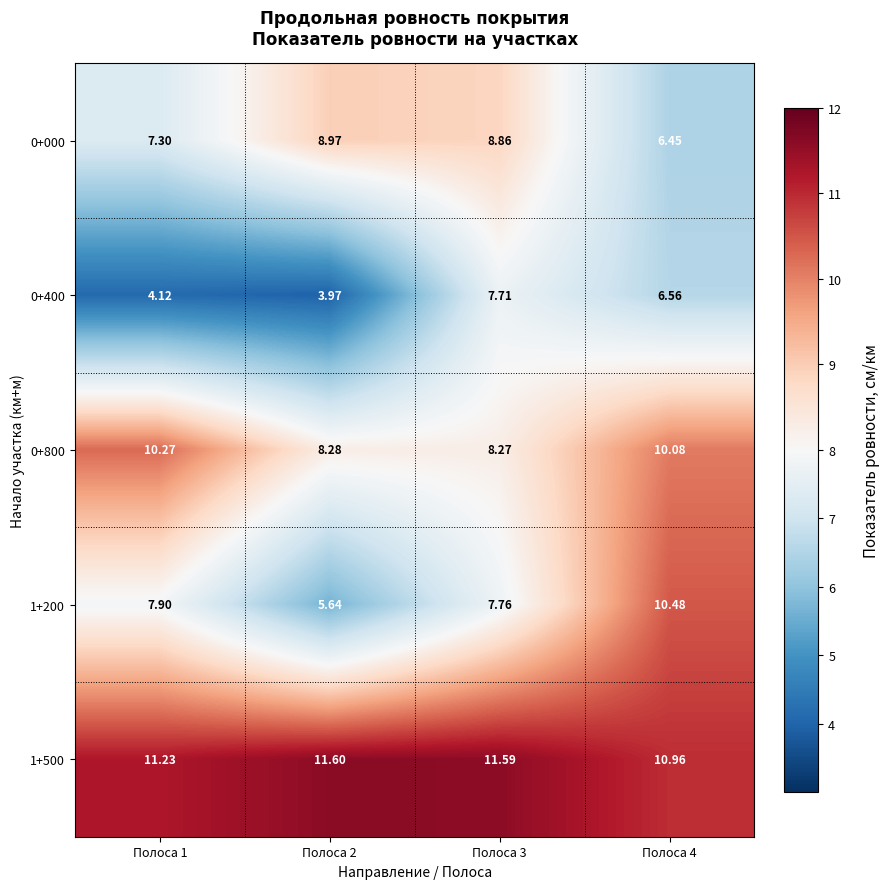

At which category is the sum across all series the highest?

Полоса 4